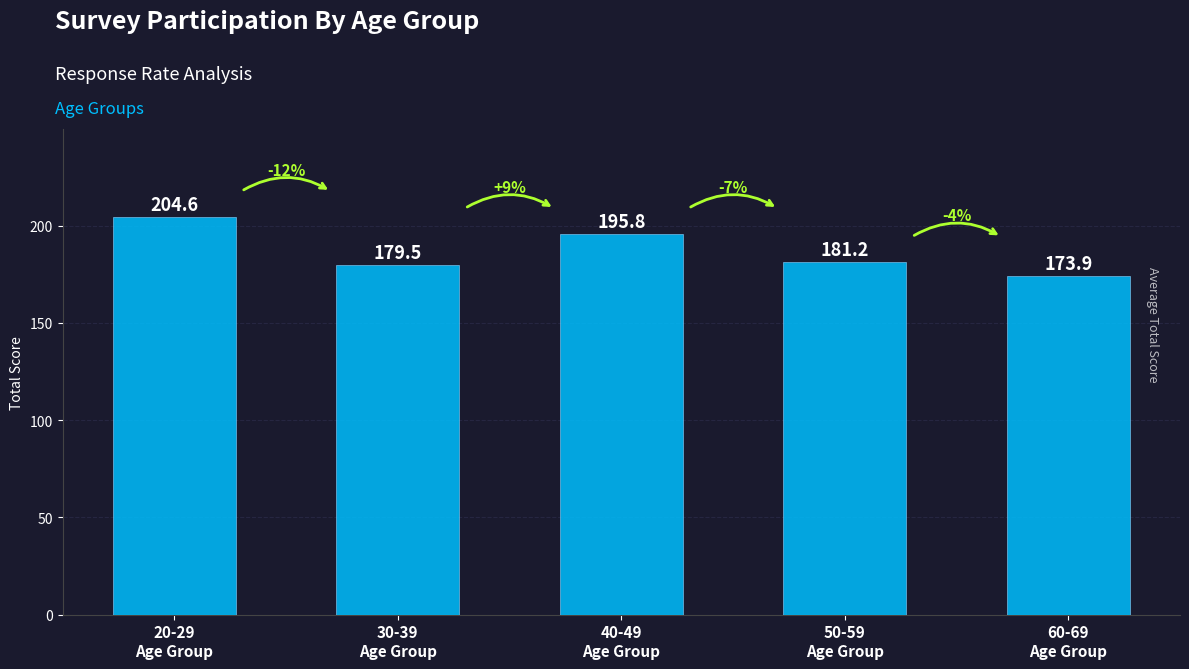

Reading left to right, extract all data points from this chart.

20-29
Age Group=204.6	30-39
Age Group=179.5	40-49
Age Group=195.8	50-59
Age Group=181.2	60-69
Age Group=173.9